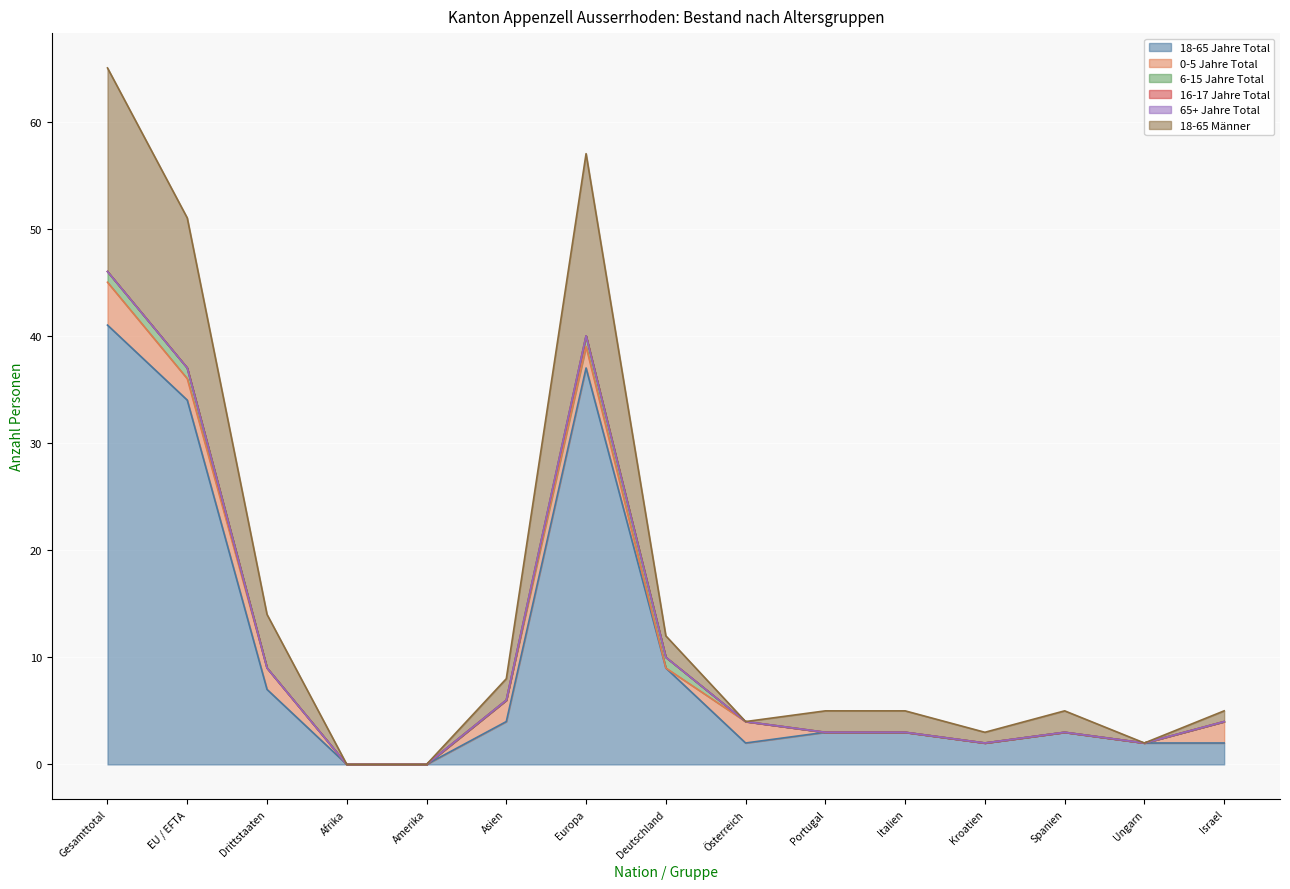

Reading left to right, what are all the values shown in this chart?

18-65 Jahre Total: Gesamttotal=41	EU / EFTA=34	Drittstaaten=7	Afrika=0	Amerika=0	Asien=4	Europa=37	Deutschland=9	Österreich=2	Portugal=3	Italien=3	Kroatien=2	Spanien=3	Ungarn=2	Israel=2
0-5 Jahre Total: Gesamttotal=4	EU / EFTA=2	Drittstaaten=2	Afrika=0	Amerika=0	Asien=2	Europa=2	Deutschland=0	Österreich=2	Portugal=0	Italien=0	Kroatien=0	Spanien=0	Ungarn=0	Israel=2
6-15 Jahre Total: Gesamttotal=1	EU / EFTA=1	Drittstaaten=0	Afrika=0	Amerika=0	Asien=0	Europa=1	Deutschland=1	Österreich=0	Portugal=0	Italien=0	Kroatien=0	Spanien=0	Ungarn=0	Israel=0
16-17 Jahre Total: Gesamttotal=0	EU / EFTA=0	Drittstaaten=0	Afrika=0	Amerika=0	Asien=0	Europa=0	Deutschland=0	Österreich=0	Portugal=0	Italien=0	Kroatien=0	Spanien=0	Ungarn=0	Israel=0
65+ Jahre Total: Gesamttotal=0	EU / EFTA=0	Drittstaaten=0	Afrika=0	Amerika=0	Asien=0	Europa=0	Deutschland=0	Österreich=0	Portugal=0	Italien=0	Kroatien=0	Spanien=0	Ungarn=0	Israel=0
18-65 Männer: Gesamttotal=19	EU / EFTA=14	Drittstaaten=5	Afrika=0	Amerika=0	Asien=2	Europa=17	Deutschland=2	Österreich=0	Portugal=2	Italien=2	Kroatien=1	Spanien=2	Ungarn=0	Israel=1